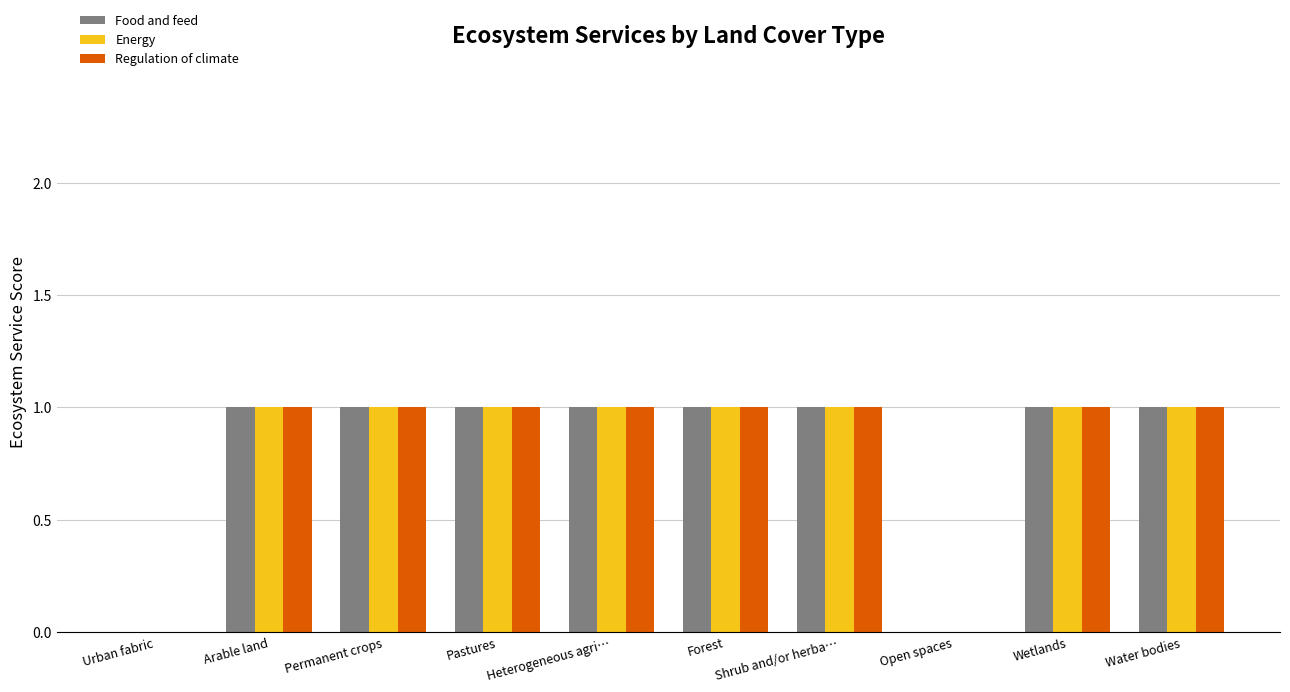

Is it true that Food and feed equals 1 at Forest?

True